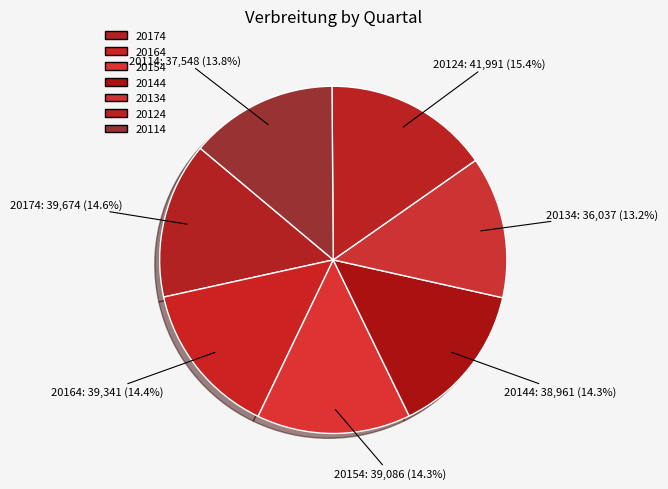

Is 20114 the majority of the pie?

No